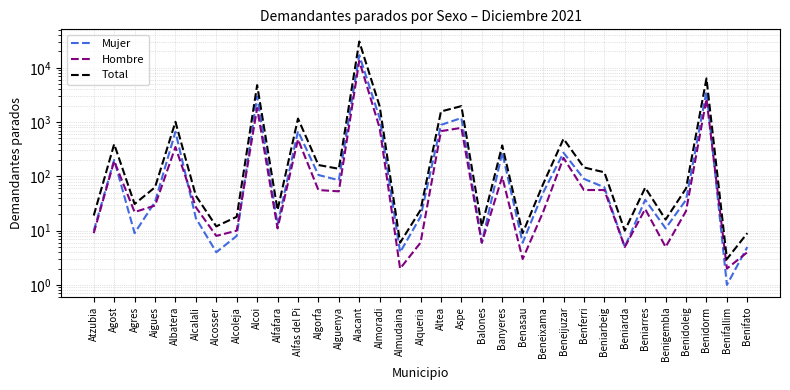

Which series has the largest total across all categories?

Total